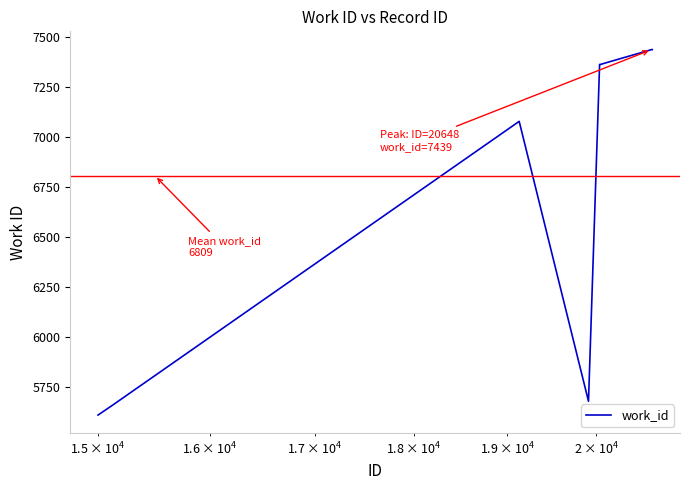

What is the difference between the maximum and minimum values?

1827